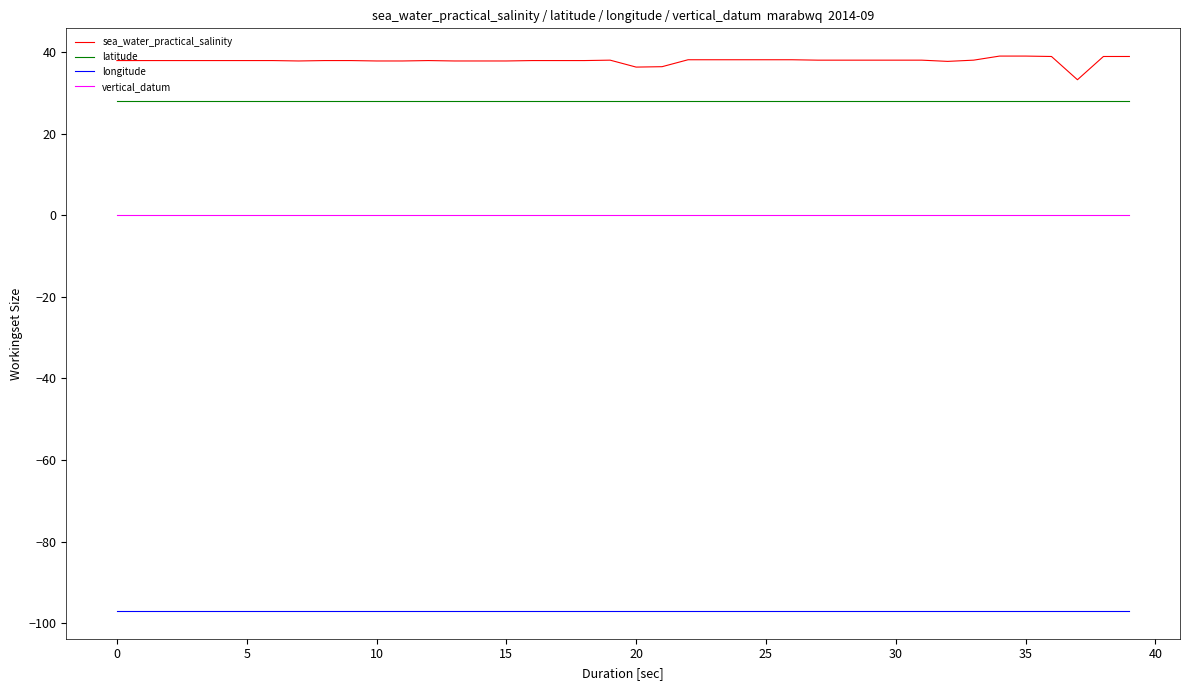

List the series in order of their peak value, lowest first.

longitude, vertical_datum, latitude, sea_water_practical_salinity